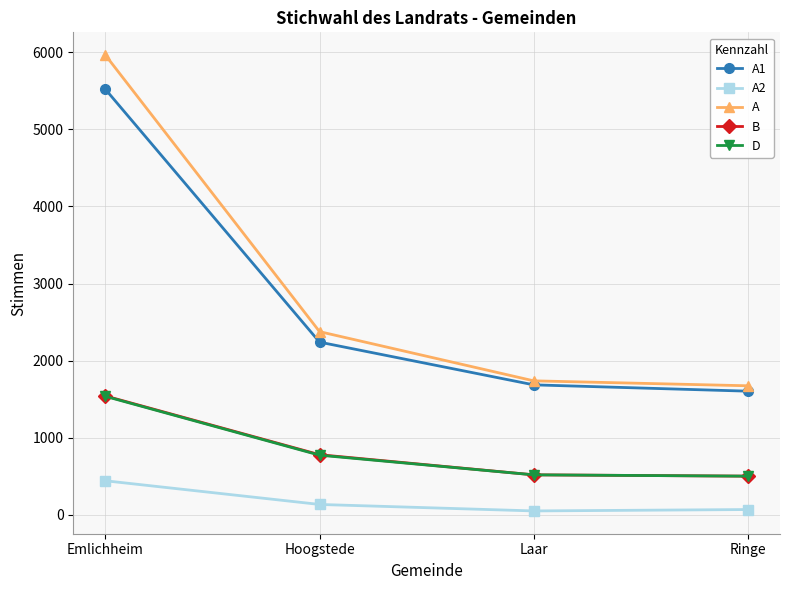

True or false: A1 has more than 1 interior local peaks.

False